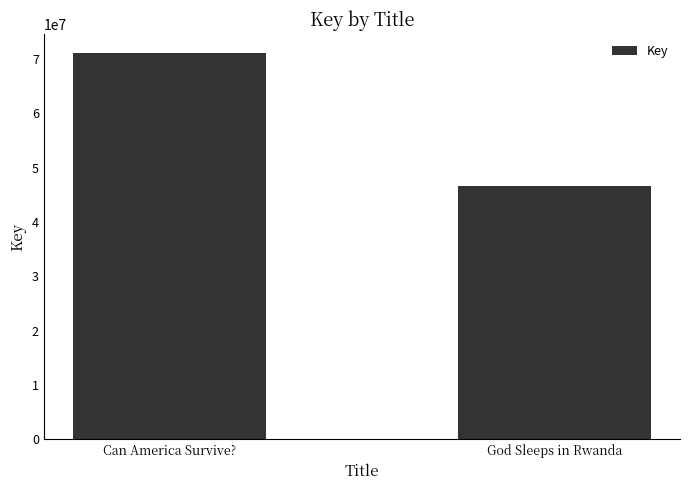

The chart shows a value of 75963519 at God Sleeps in Rwanda. True or false?

False